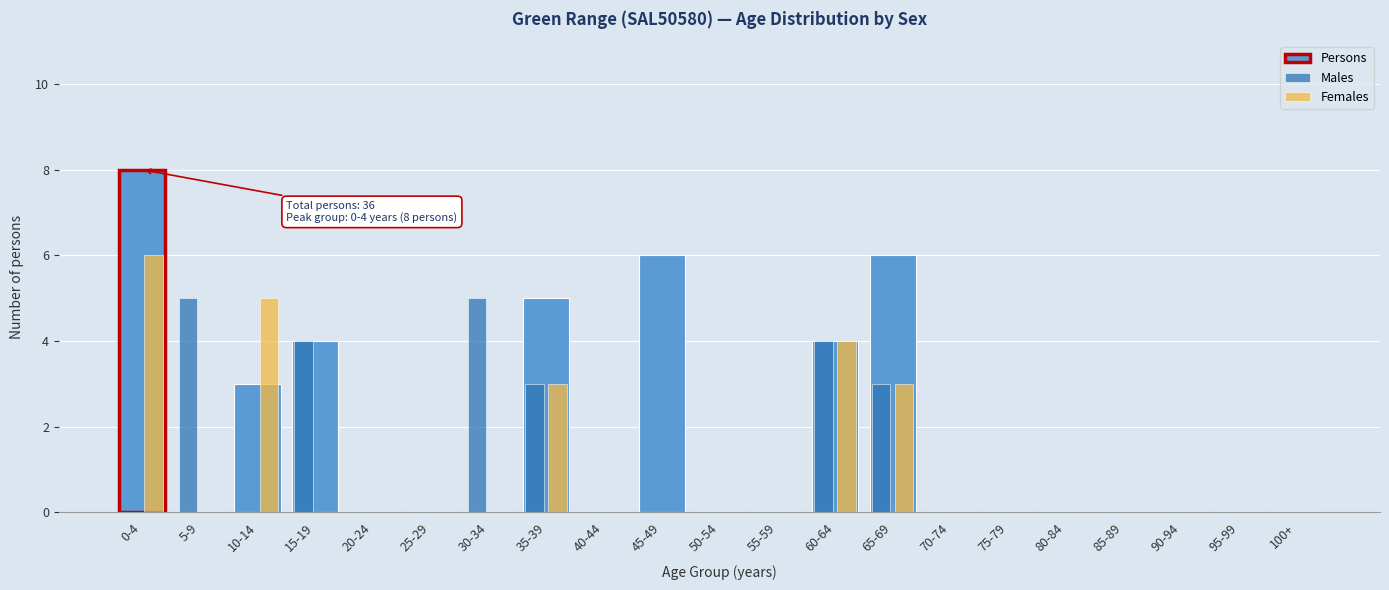

Which series has the largest total across all categories?

Persons